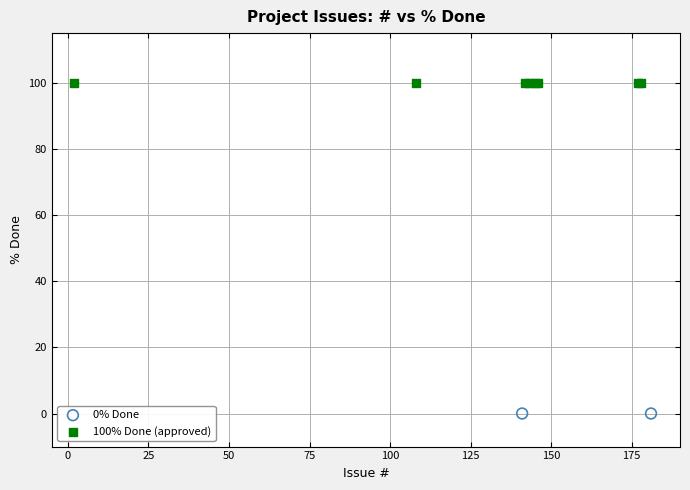

What are all the series names shown in the legend?

0% Done, 100% Done (approved)